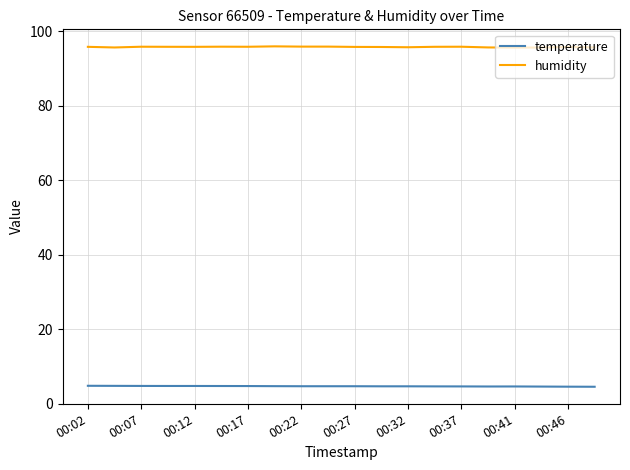

List the series in order of their overall mean, lowest first.

temperature, humidity